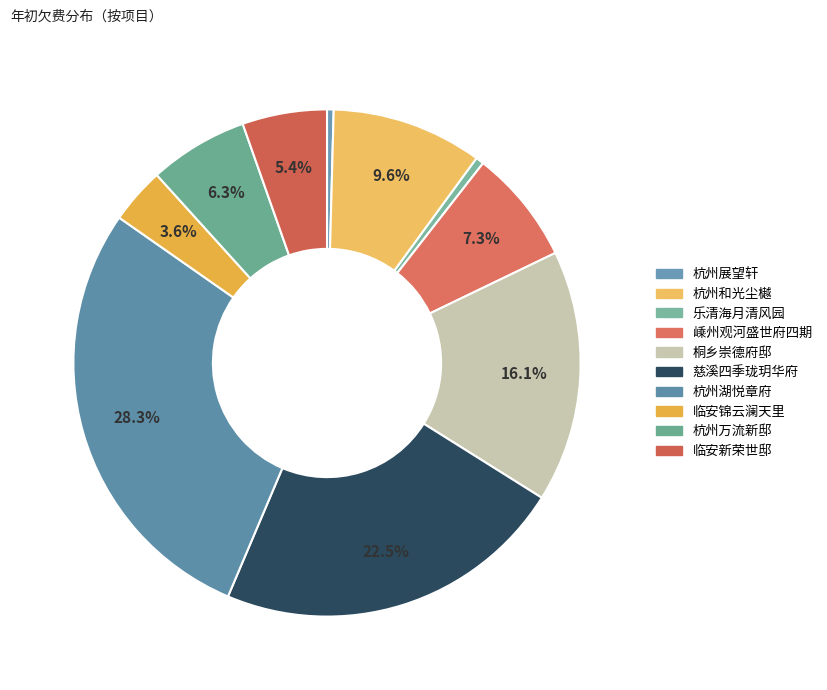

To the nearest percent, what is the difference between the 临安锦云澜天里 and 杭州湖悦章府 slice percentages?

25%